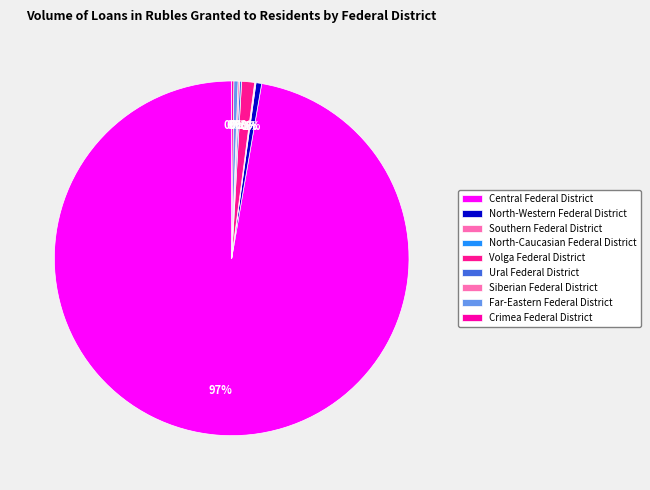

What percentage do North-Western Federal District and North-Caucasian Federal District together represent?

0.6%